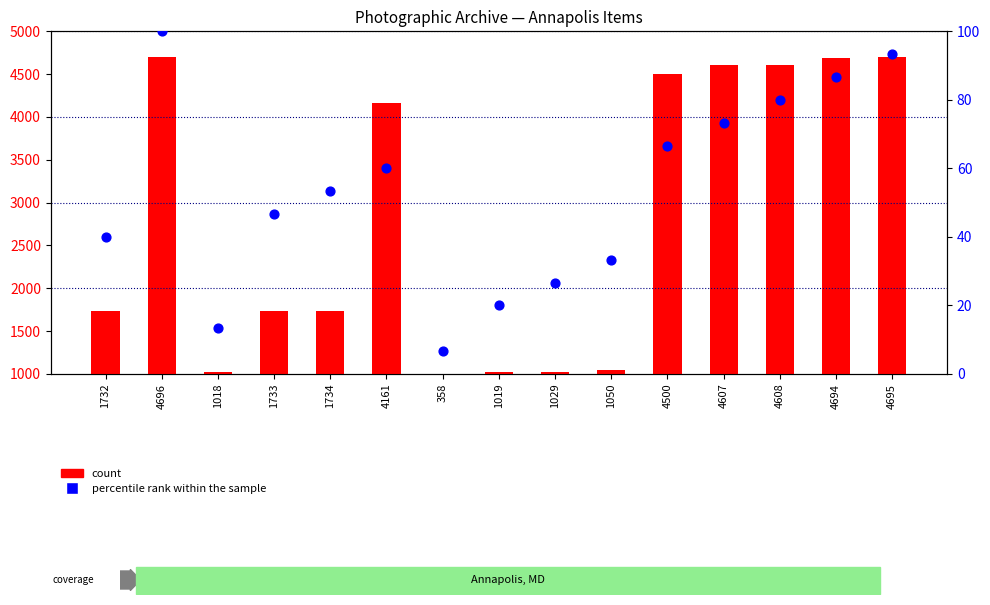

At which category is the sum across all series the highest?

4696